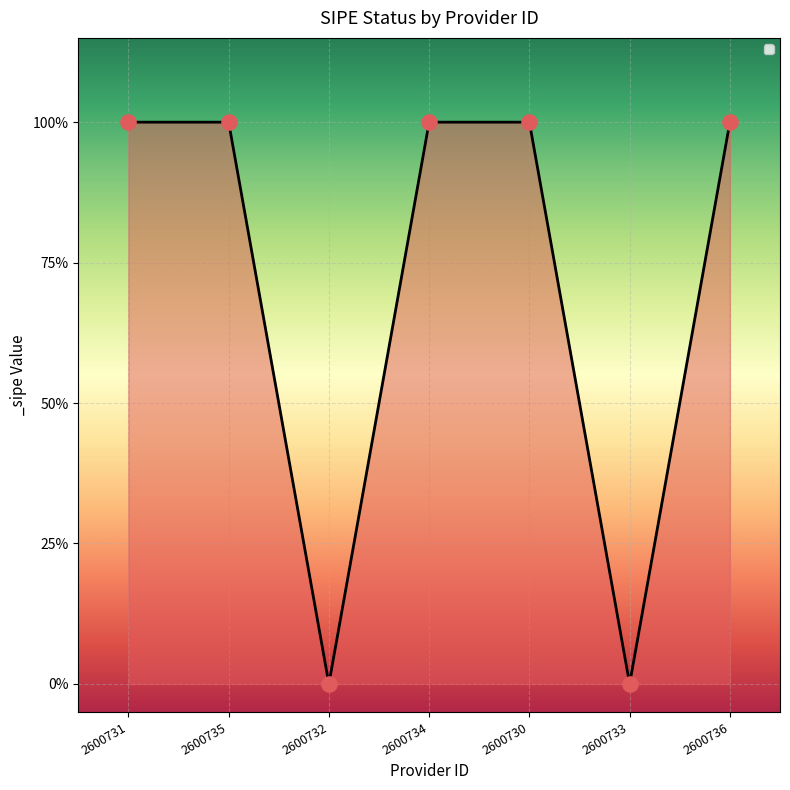

Does the chart have visible grid lines?

Yes